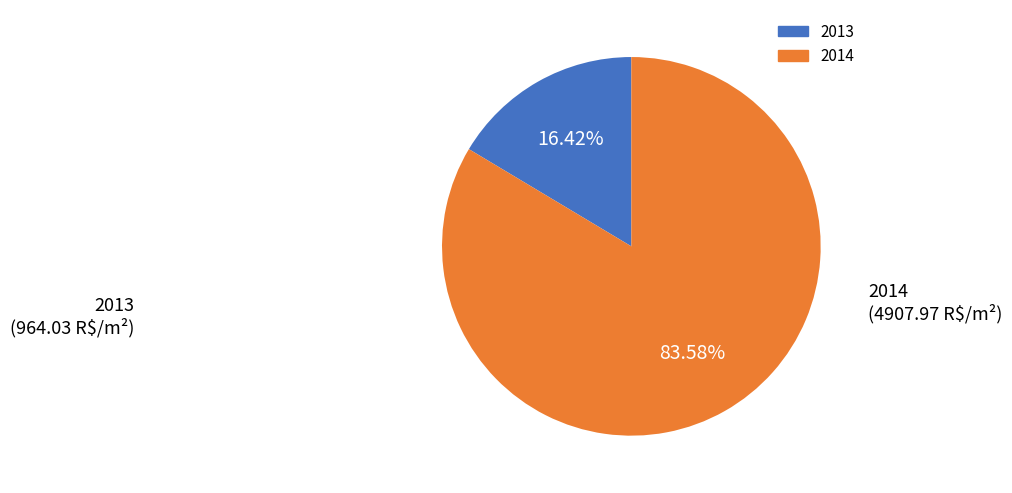

Is there a majority slice in this chart?

Yes